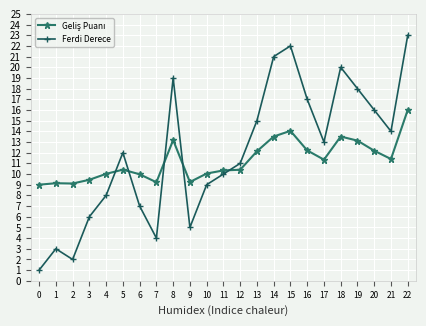

At which category is the sum across all series the highest?

22